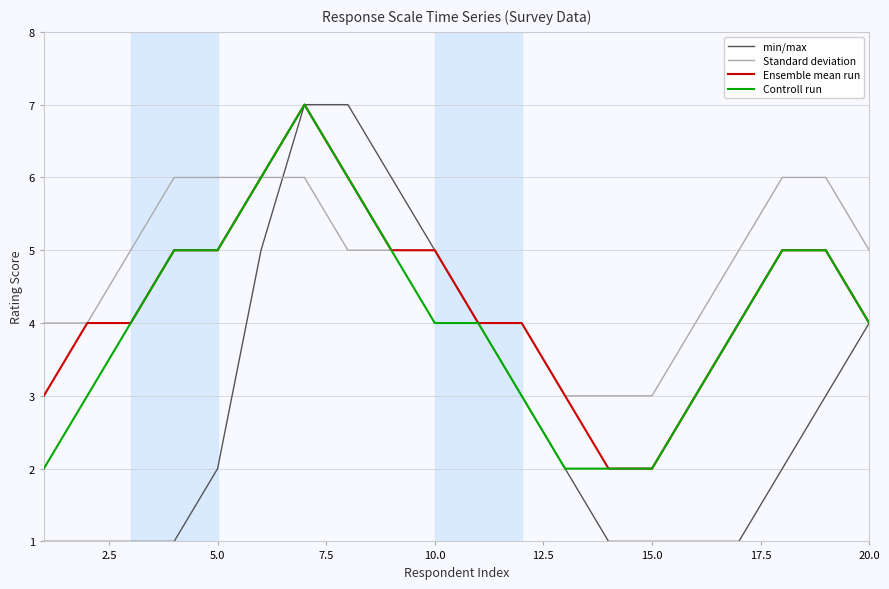

Which series has the largest range (max minus min)?

min/max